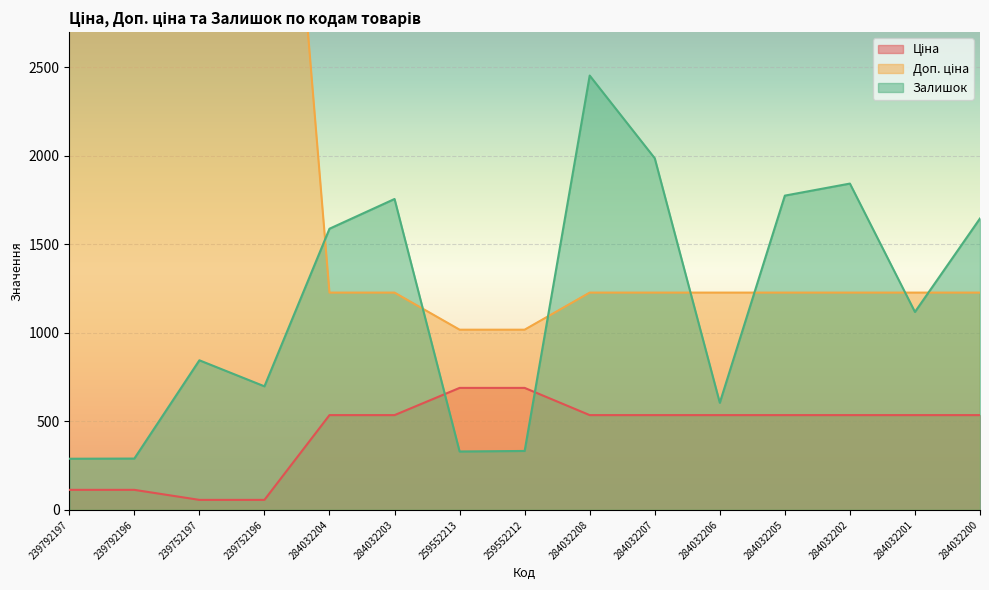

Where is Залишок nearest to the value 1371?

284032204